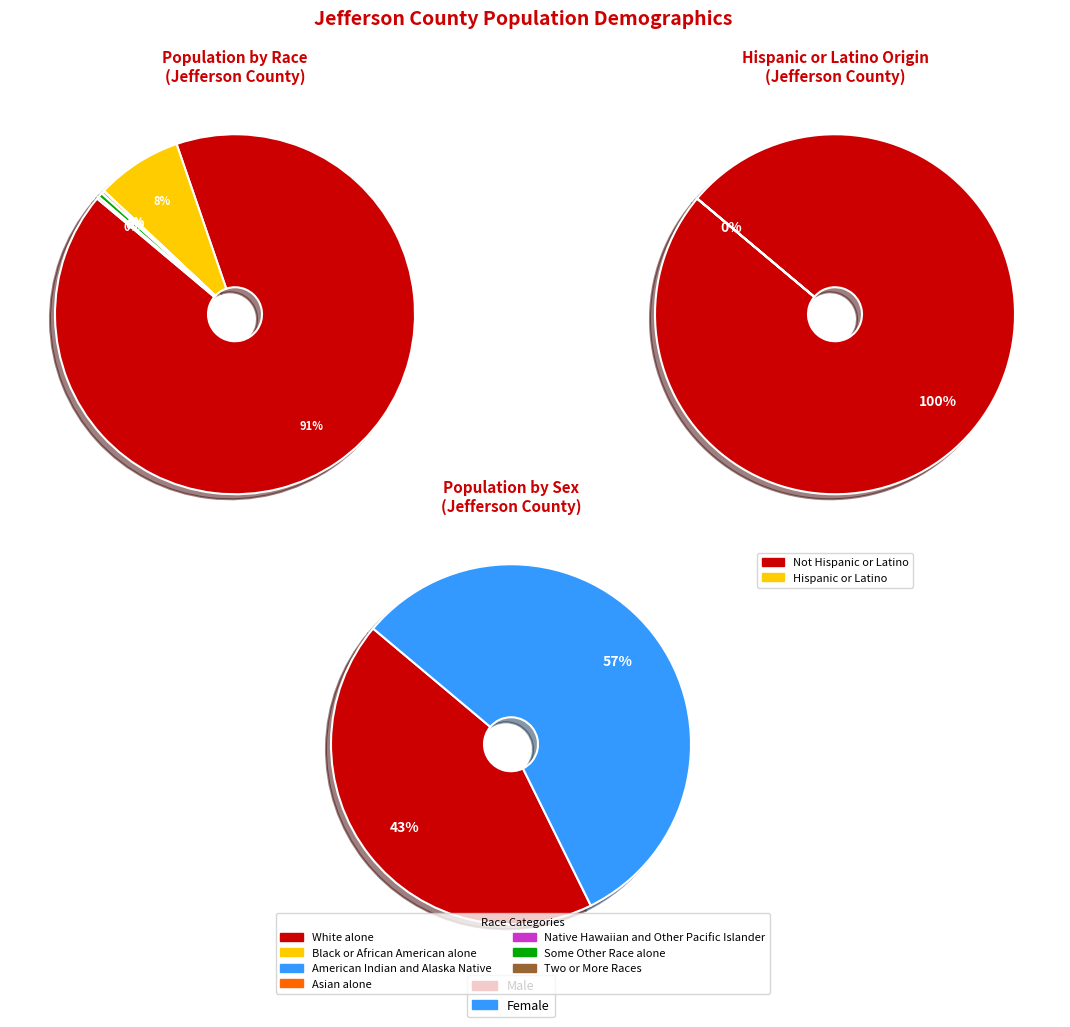

Which slice is the smallest?

Native Hawaiian and Other Pacific Islander